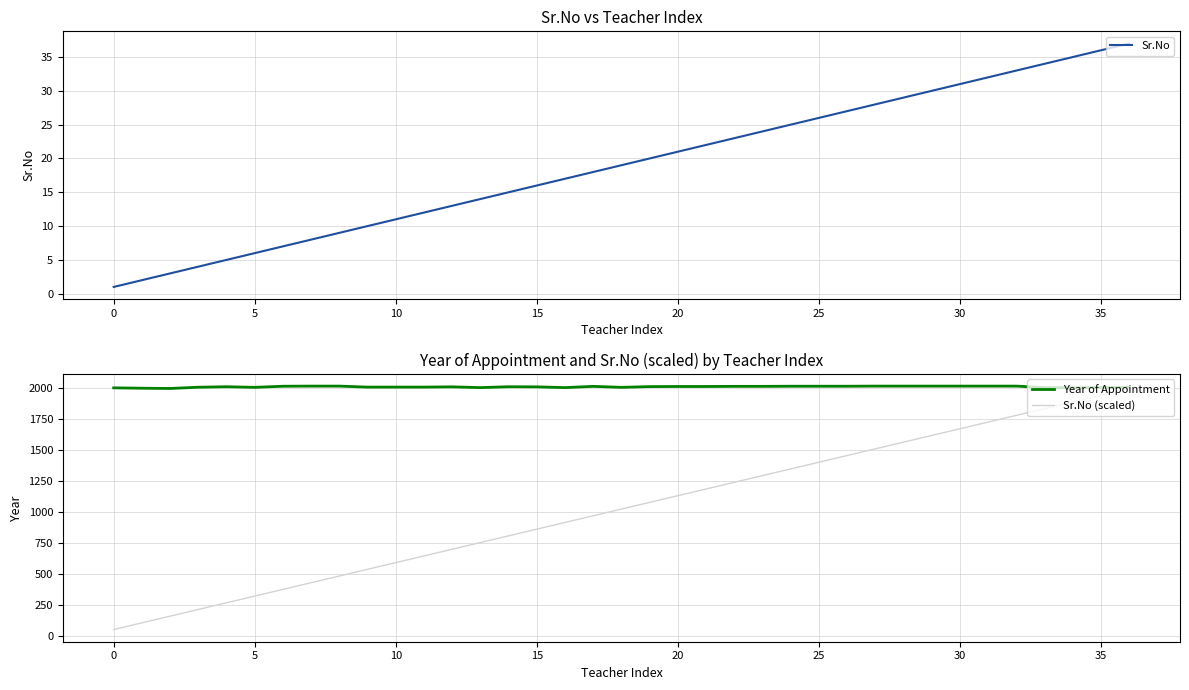

What is the approximate value of Year of Appointment at 5, to the nearest 10?

2010